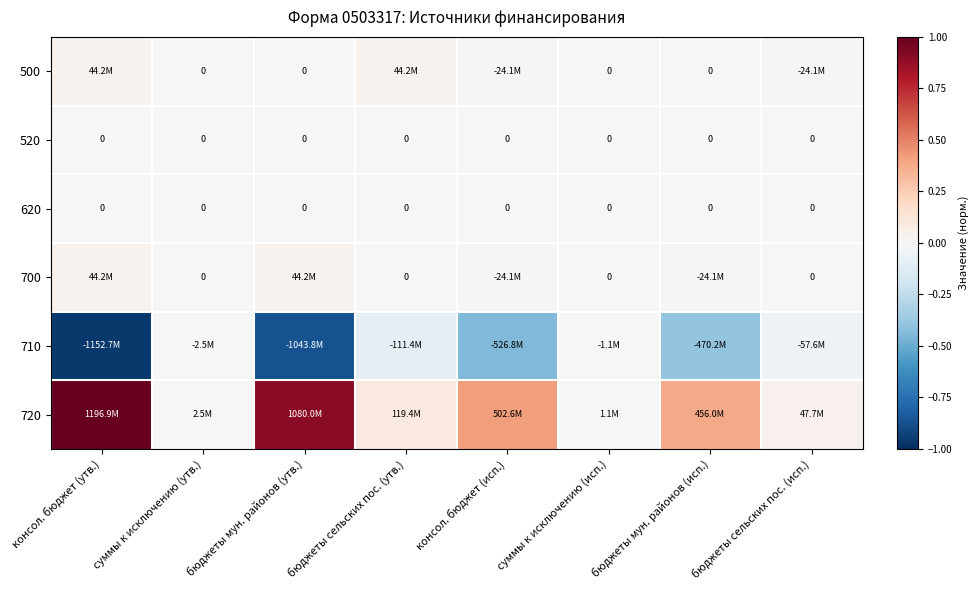

Rank the series by their maximum value, from highest to lowest.

720, 500, 700, 520, 620, 710